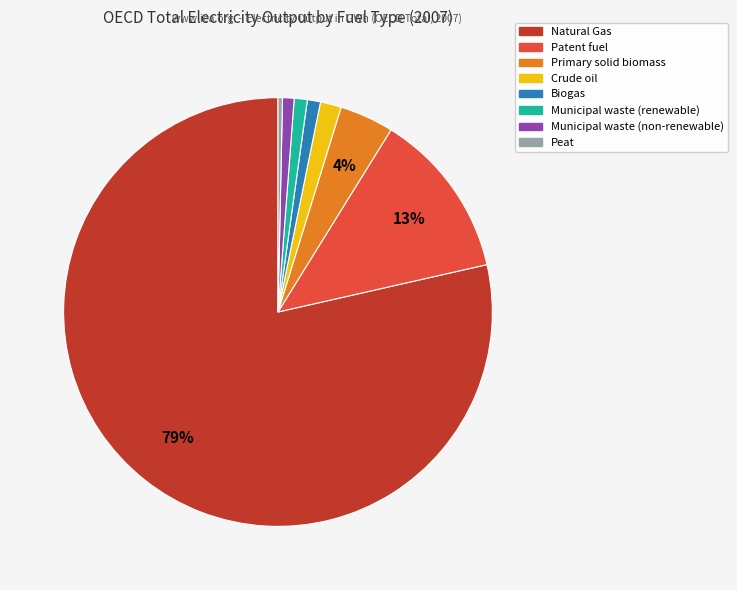

Does any single category account for the majority?

Yes